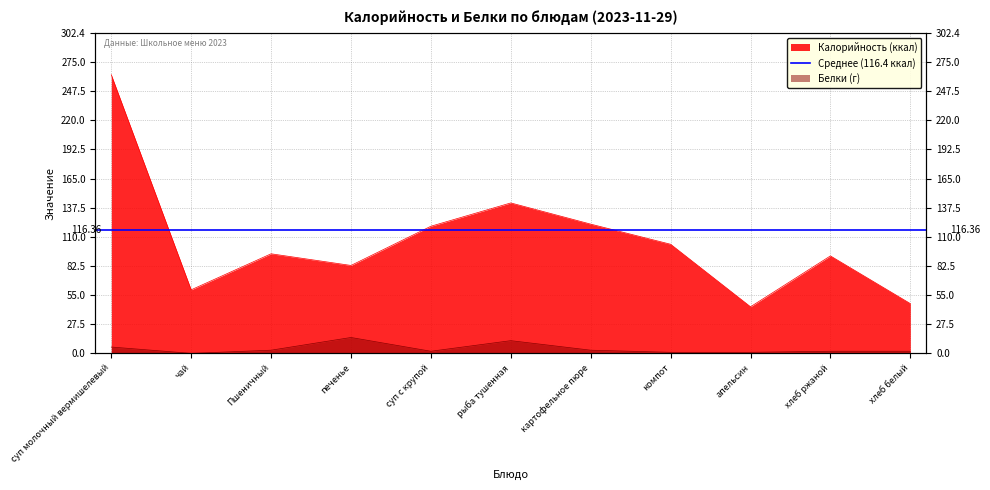

What are all the series names shown in the legend?

Калорийность, Белки